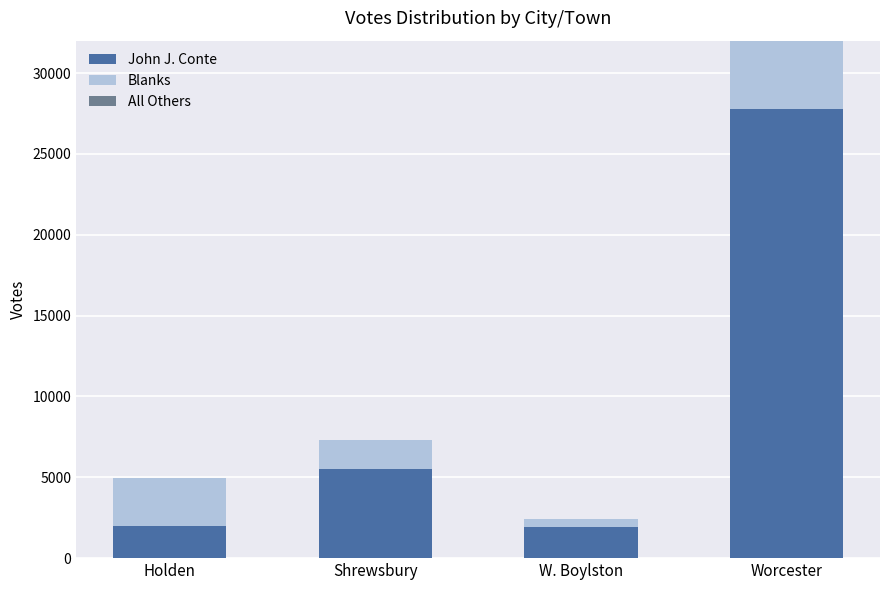

Reading left to right, extract all data points from this chart.

John J. Conte: 1963	5490	1917	27789
Blanks: 3018	1835	515	8504
All Others: 0	1	0	0